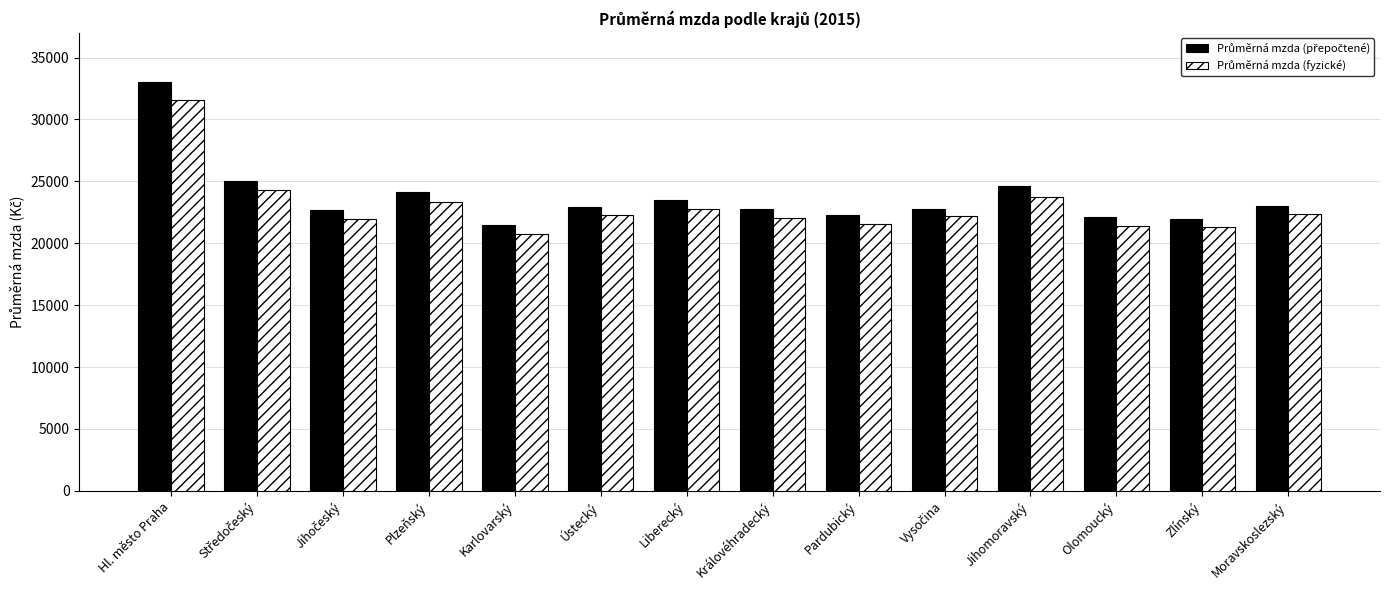

At which category is the sum across all series the highest?

Hl. město Praha